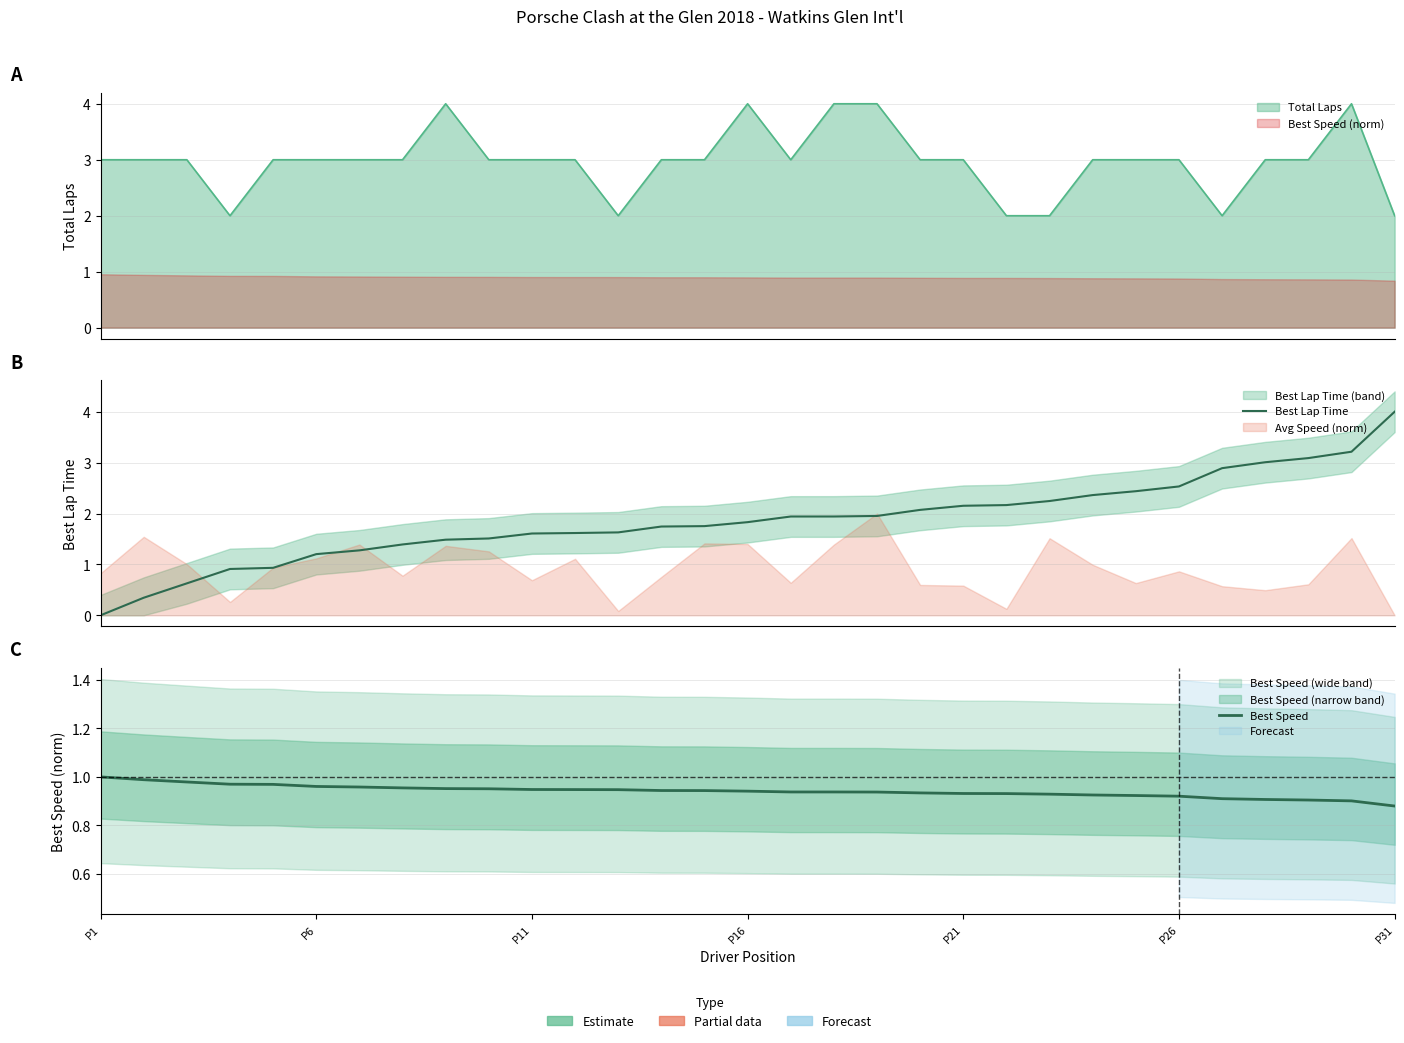

Which category has the lowest value in the Best Lap Time series?

P1